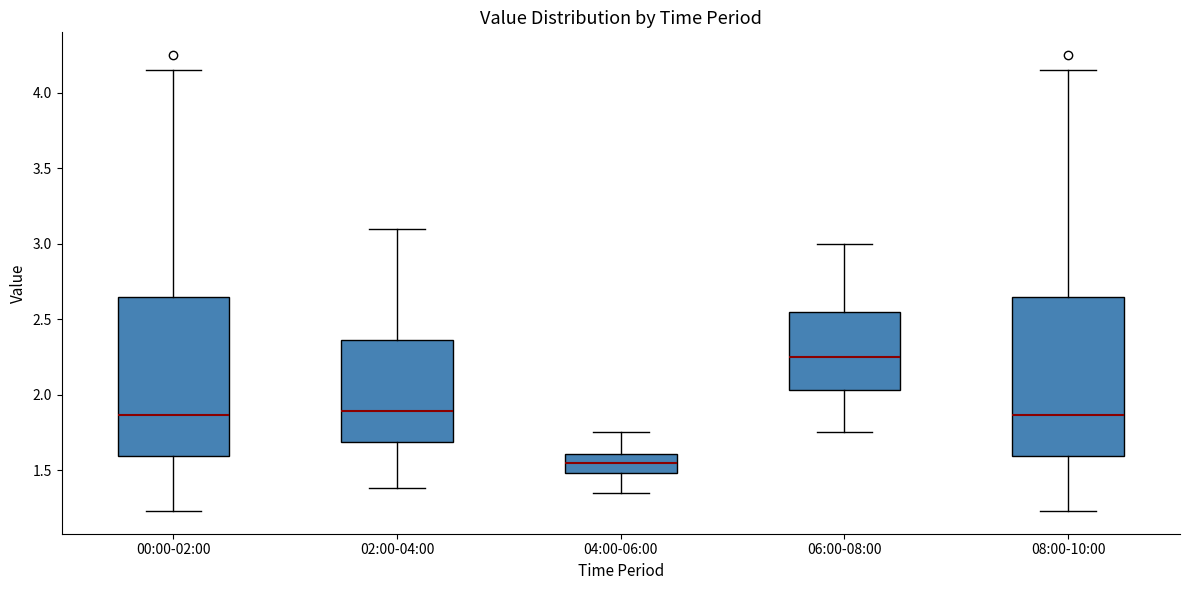

Reading left to right, transcribe this box plot: for each box, give where its median line is, the range the box spans, and where its two whiskers end, as read against the y-axis. The values are not printed on the chart, so give them approximately, as read against the axis.

00:00-02:00: median 1.85, box 1.60 to 2.65, whiskers 1.25 to 4.15
02:00-04:00: median 1.90, box 1.70 to 2.35, whiskers 1.40 to 3.10
04:00-06:00: median 1.55, box 1.50 to 1.60, whiskers 1.35 to 1.75
06:00-08:00: median 2.25, box 2.05 to 2.55, whiskers 1.75 to 3.00
08:00-10:00: median 1.85, box 1.60 to 2.65, whiskers 1.25 to 4.15